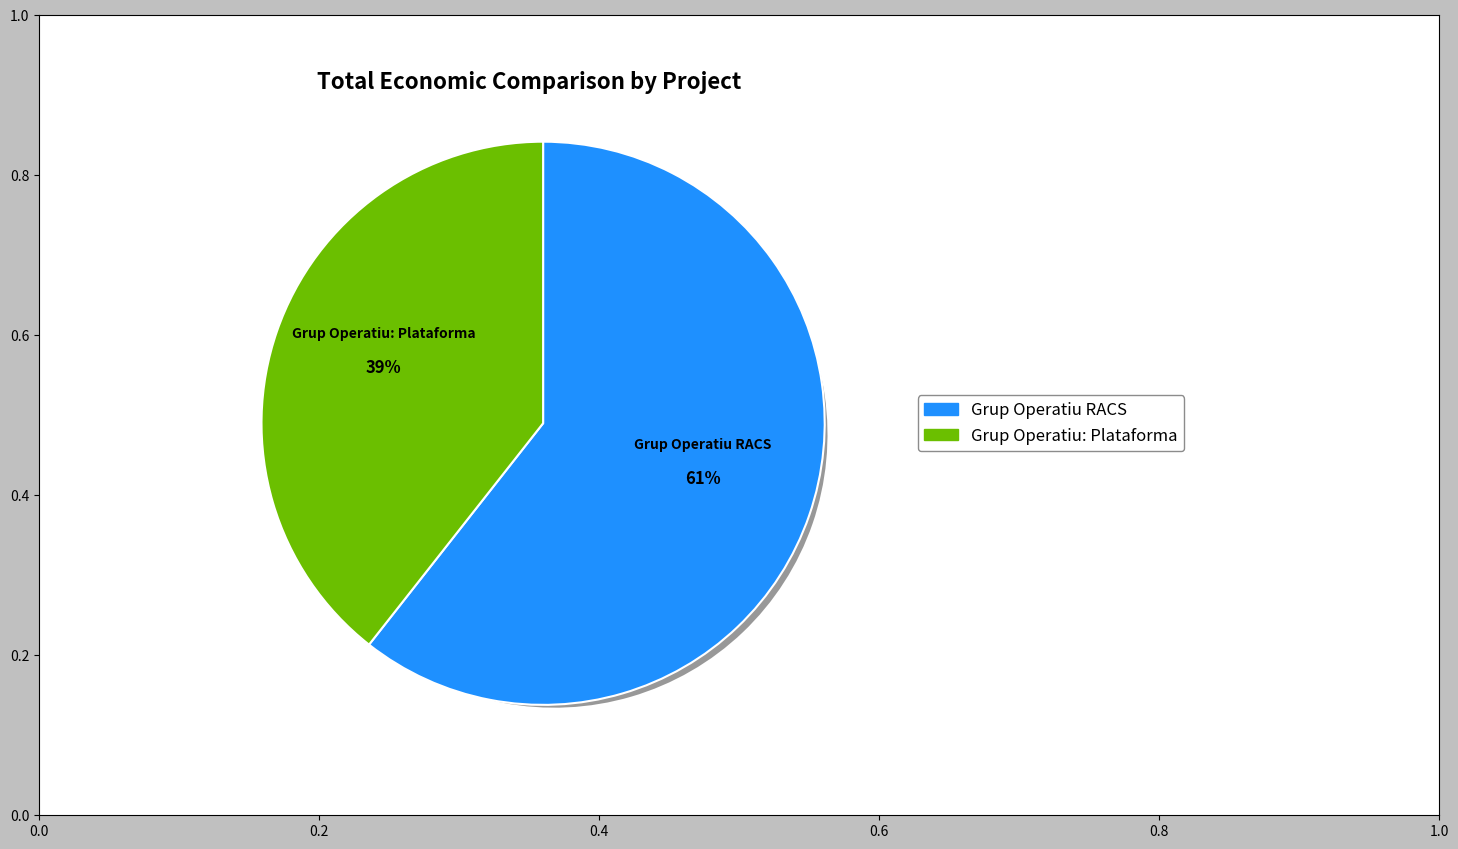

The Grup Operatiu RACS: Projecte Xarxa Agrària de Cultius Sostenibles slice represents 61% of the pie. True or false?

True